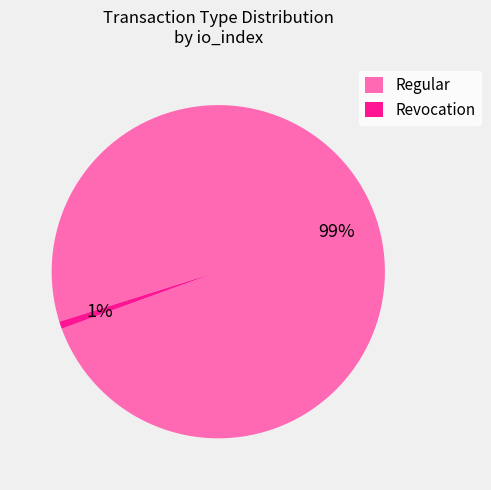

Rank the categories by value from lowest to highest.

Revocation, Regular